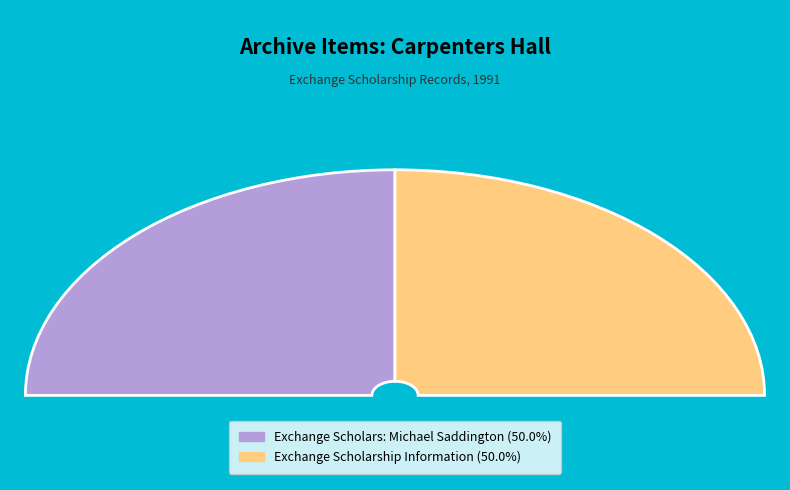

Is it true that Exchange Scholars: Michael Saddington is 50% of the pie?

True